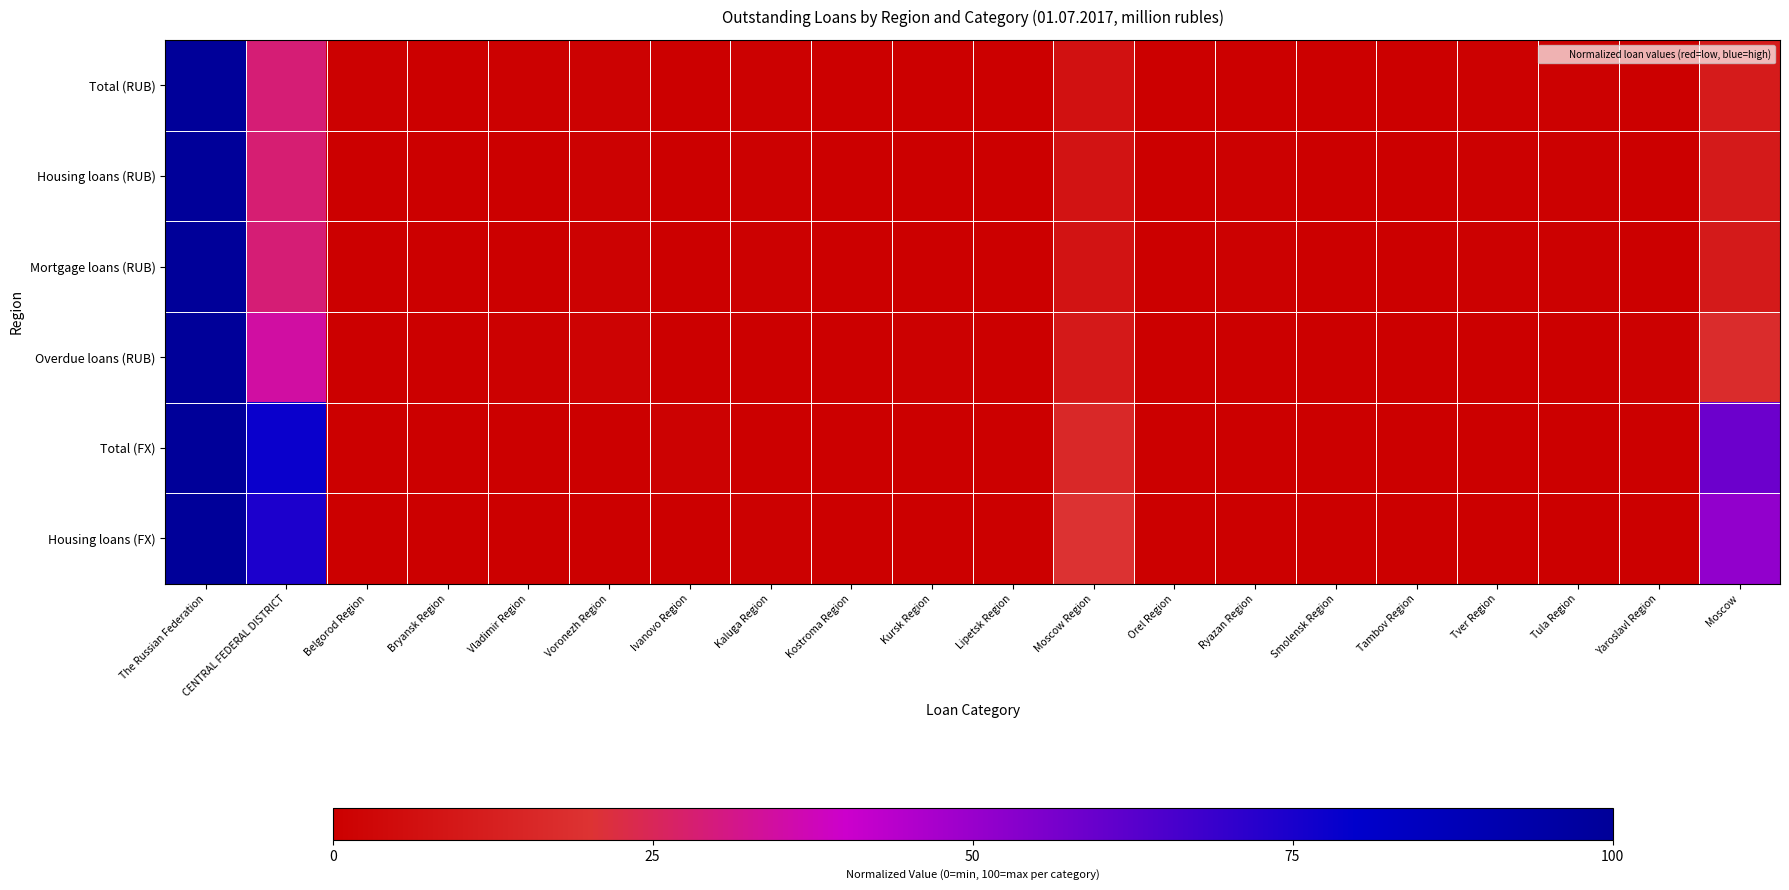

Count the number of data series in this chart.

6